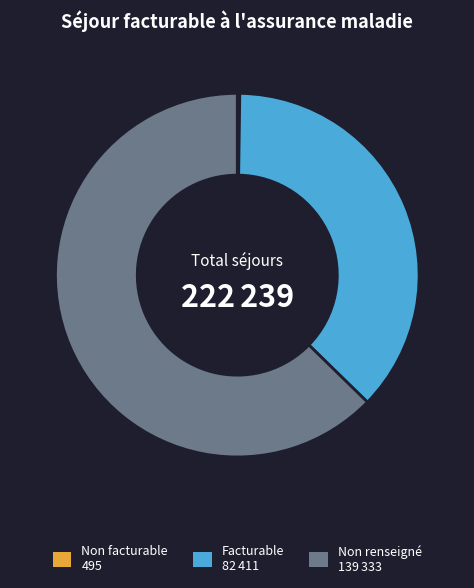

Is there a majority slice in this chart?

Yes